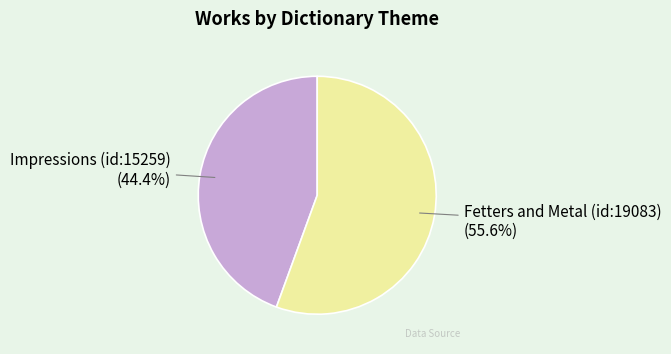

To the nearest percent, what portion does Impressions (id:15259) represent?

44%